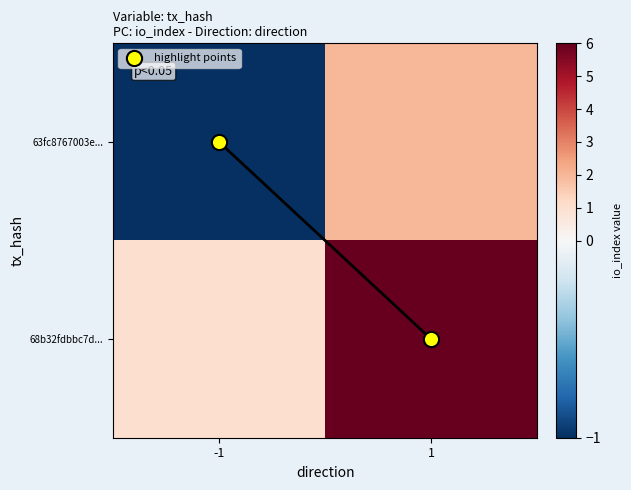

Which series has the largest total across all categories?

68b32fdbbc7d...